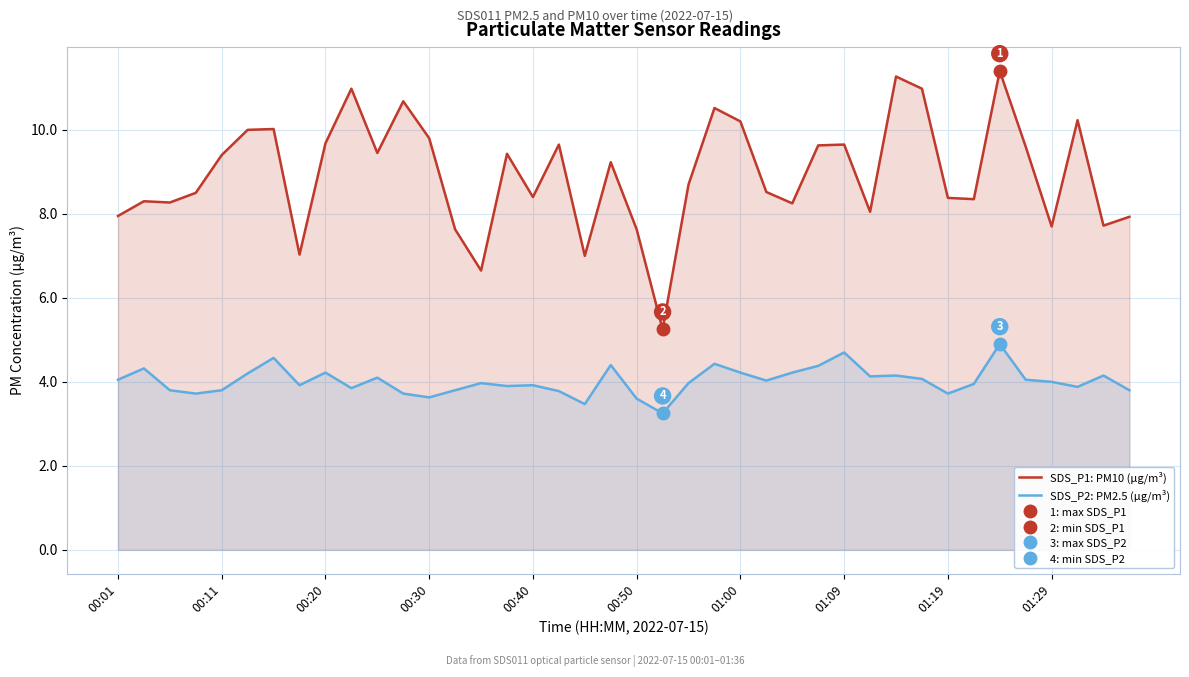

At which label is SDS_P1: PM10 (µg/m³) closest to 8?

00:01